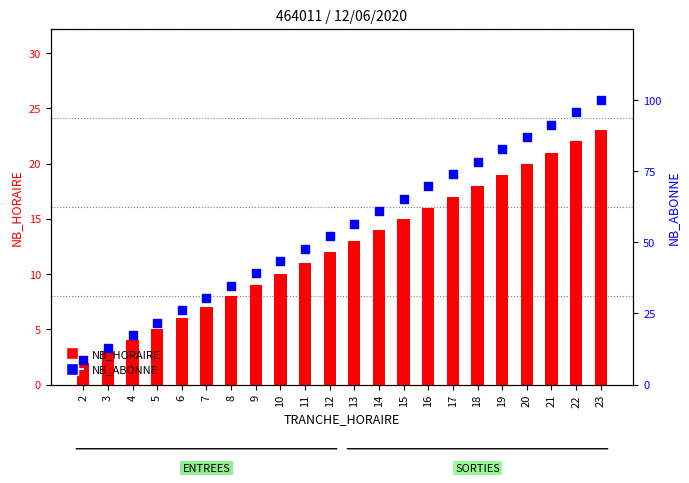

At which category is the sum across all series the highest?

23